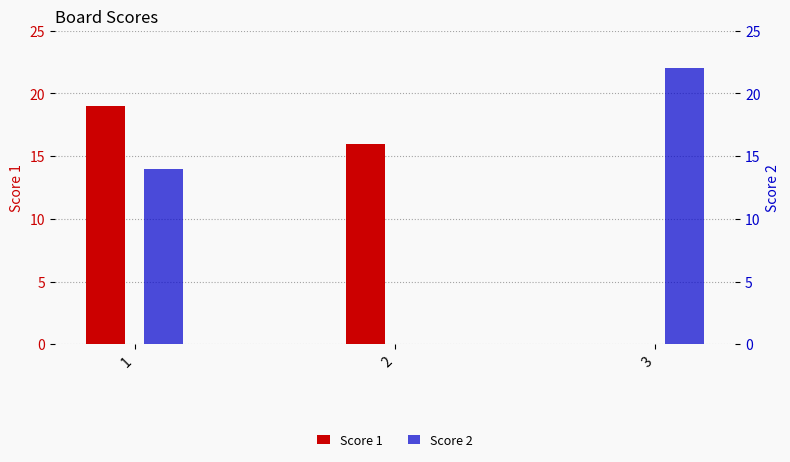

Which has a higher value, 2 or 3?

2